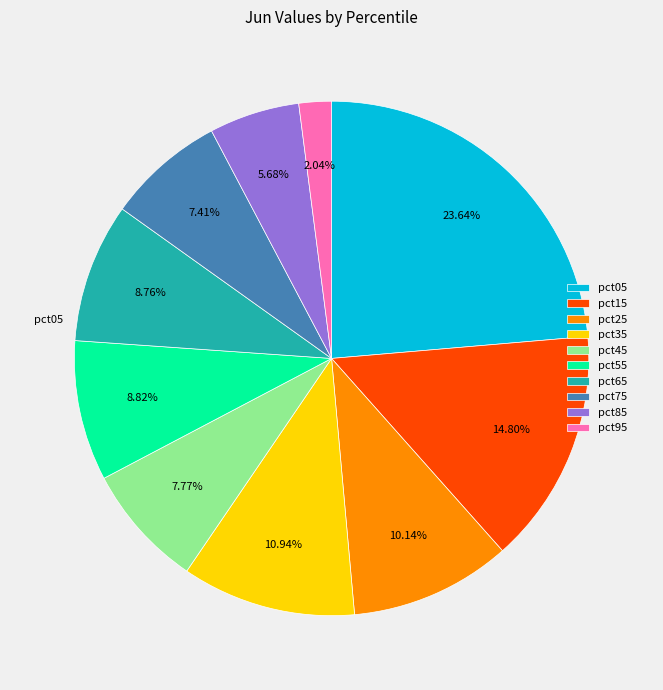

Is it true that pct65 is 9% of the pie?

True